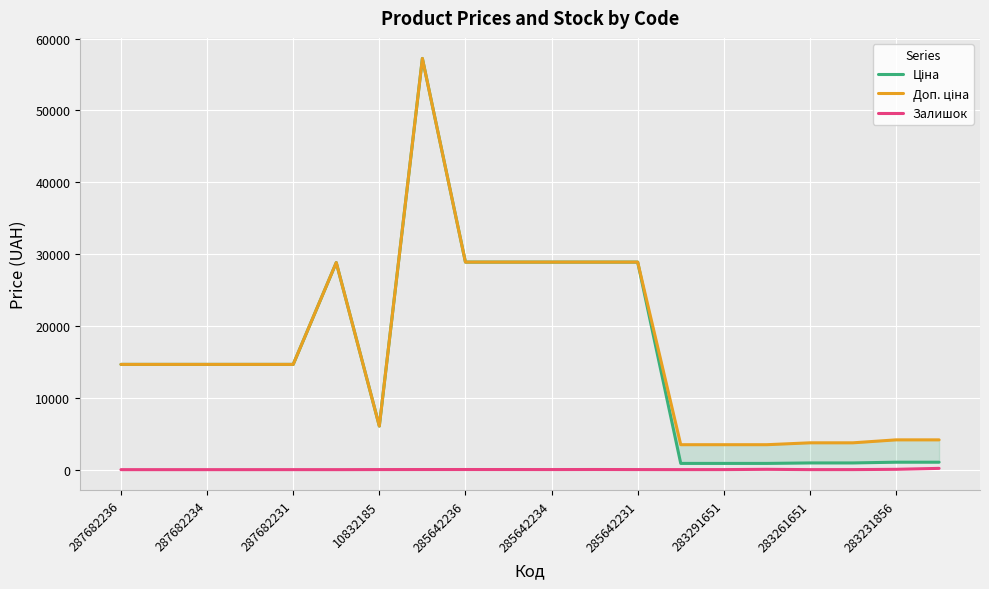

The Залишок series shows 17 at 285642236. True or false?

True